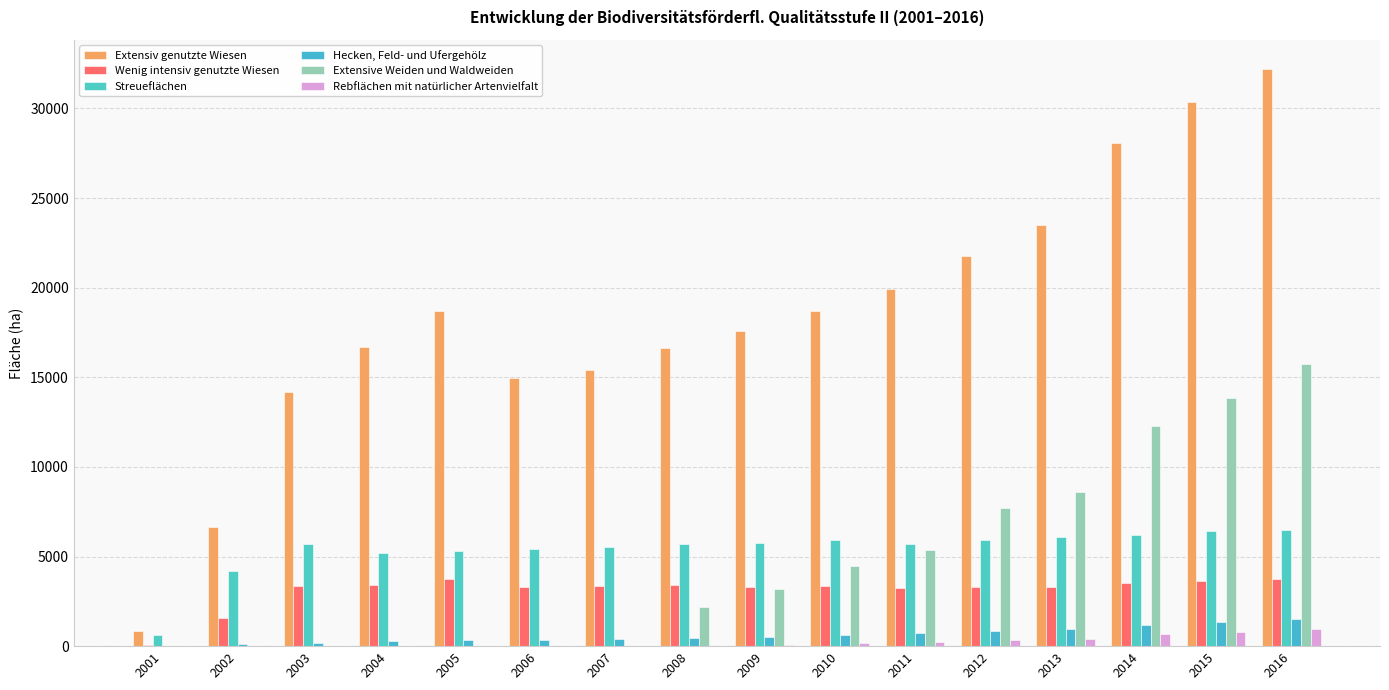

What is the spread (max minus min) of values at 2002?

6668.0